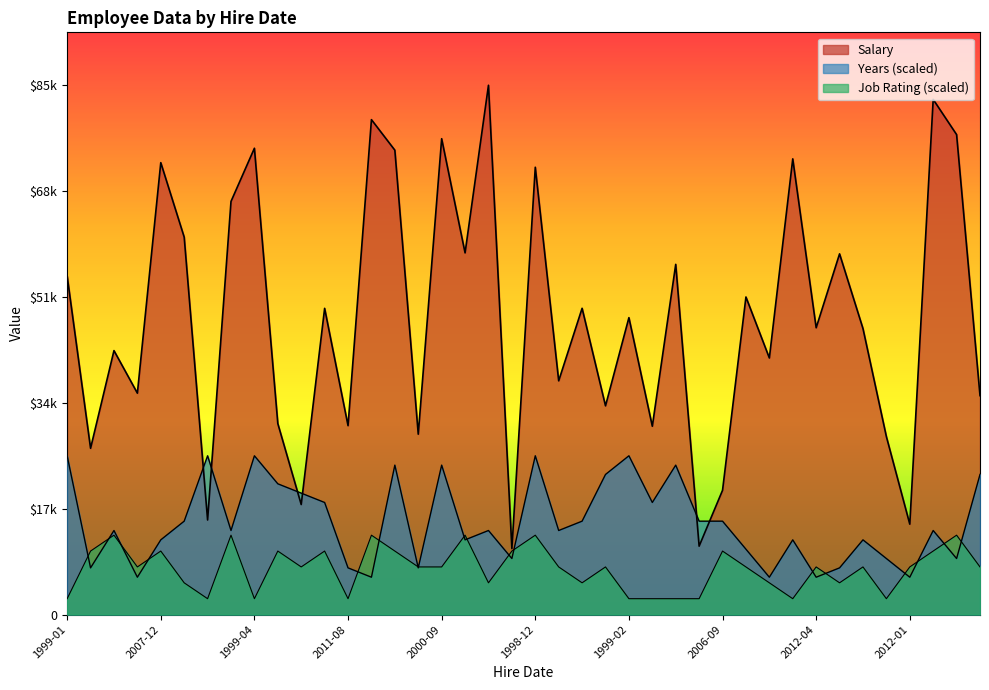

What is the difference between the maximum and minimum values in the Job Rating series?

10236.0